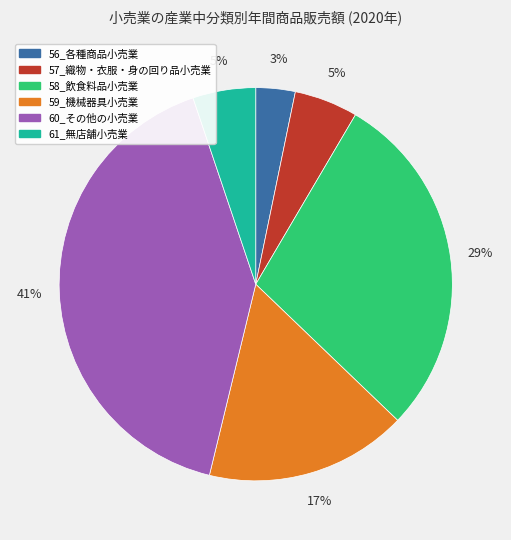

To the nearest percent, what portion does 57_織物・衣服・身の回り品小売業 represent?

5%